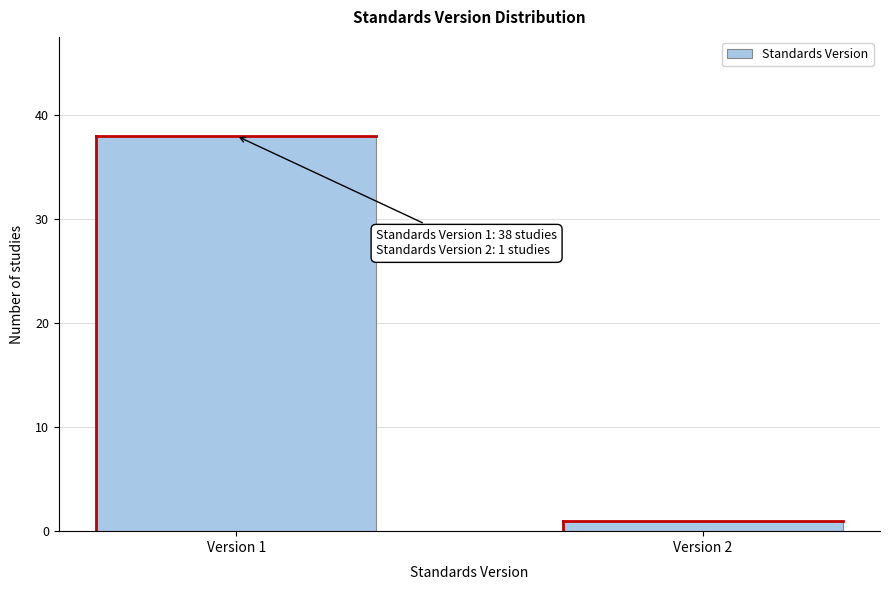

Reading left to right, list all the values displayed in this chart.

38	1